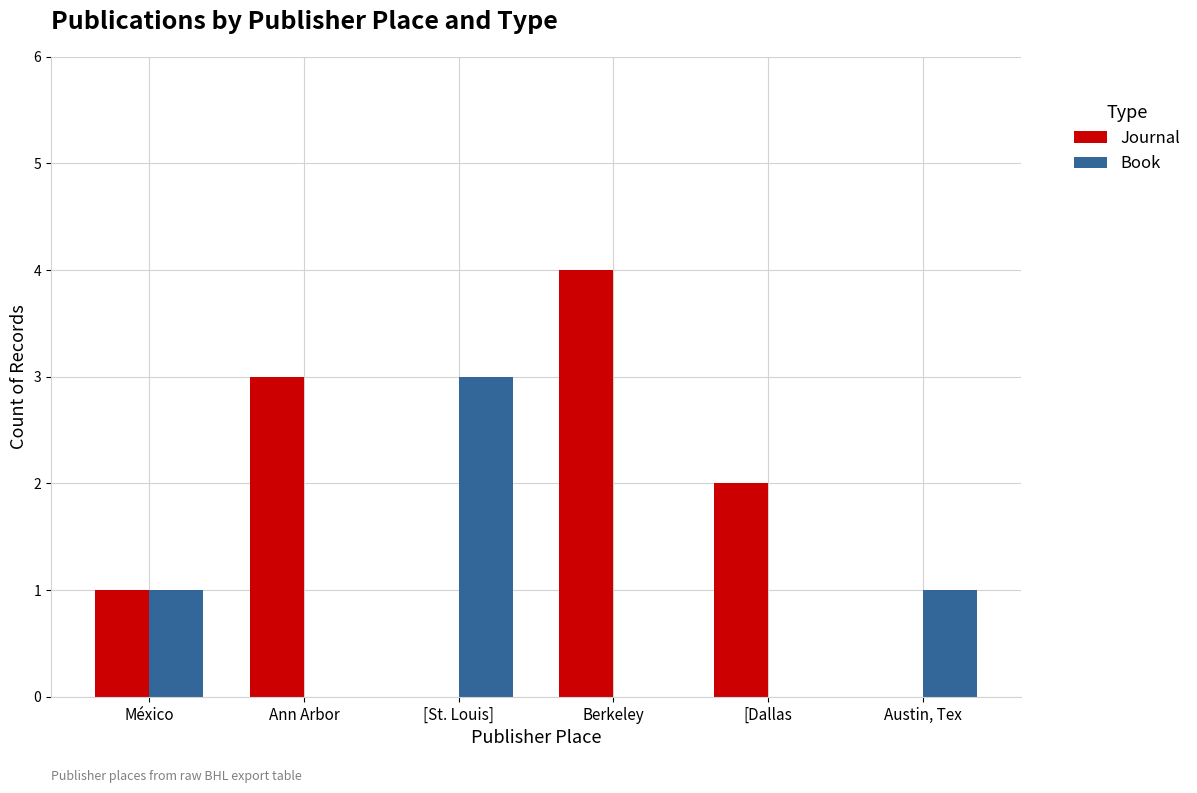

Which series has the largest total across all categories?

Journal